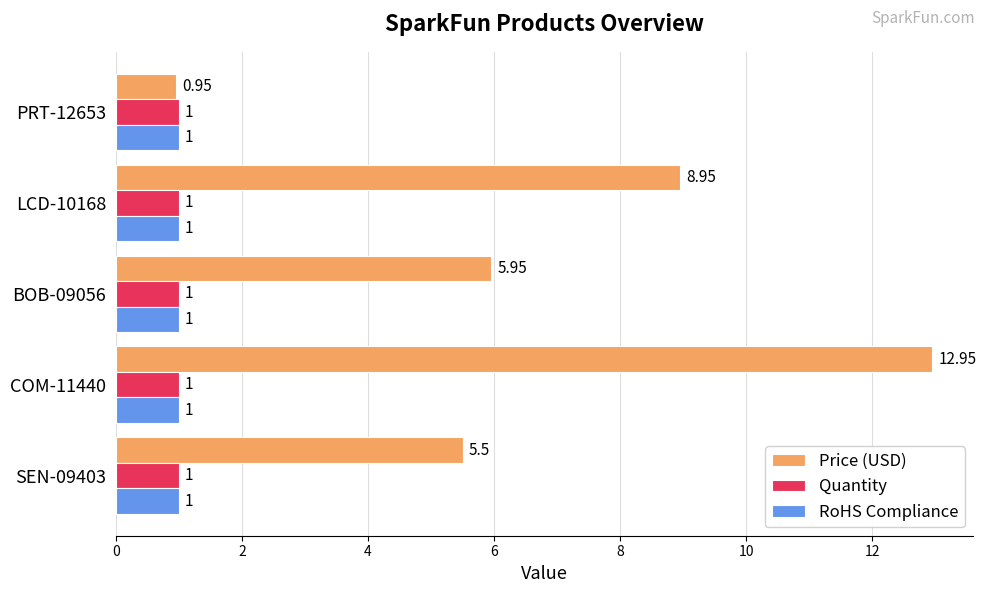

List the labels in order of Price (USD) value, largest first.

COM-11440, LCD-10168, BOB-09056, SEN-09403, PRT-12653